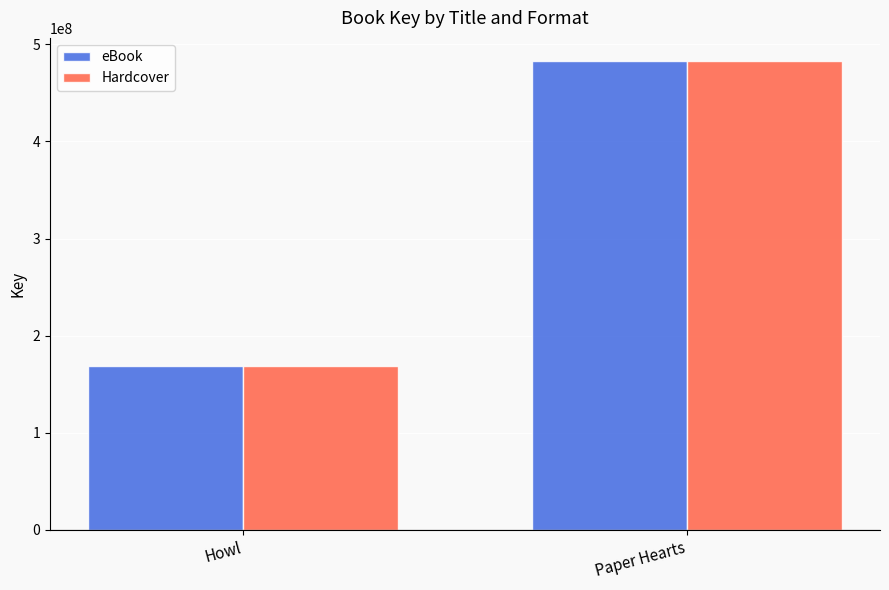

What position from the right is Howl?

2